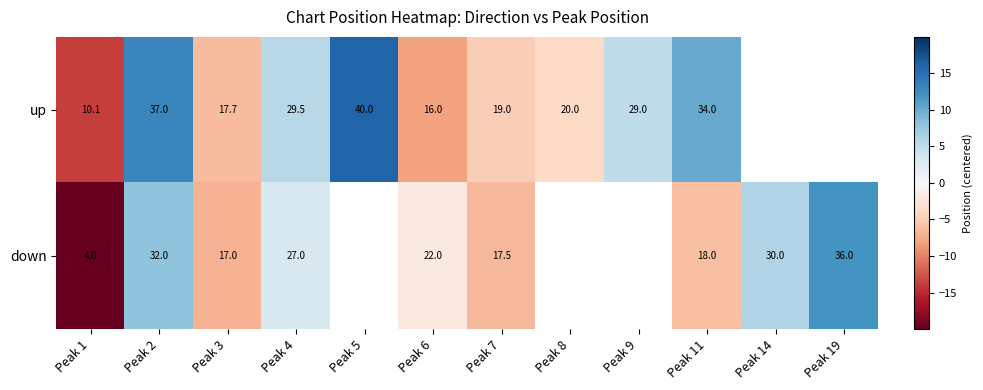

Rank the series at Peak 11 from lowest to highest value.

down, up